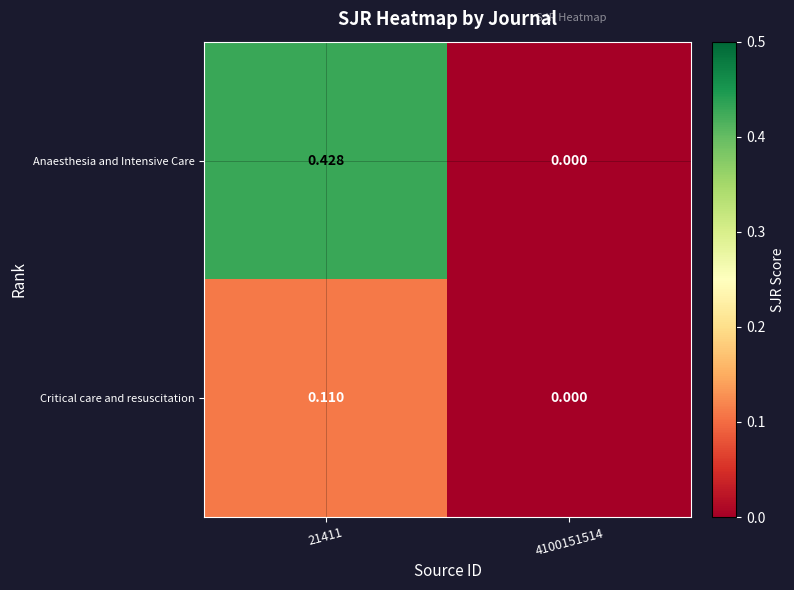

Rank the series by their maximum value, from lowest to highest.

Critical care and resuscitation, Anaesthesia and Intensive Care